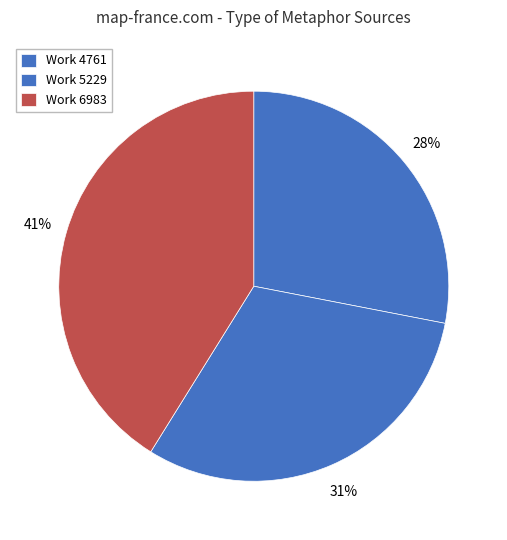

How many slices are in this pie chart?

3